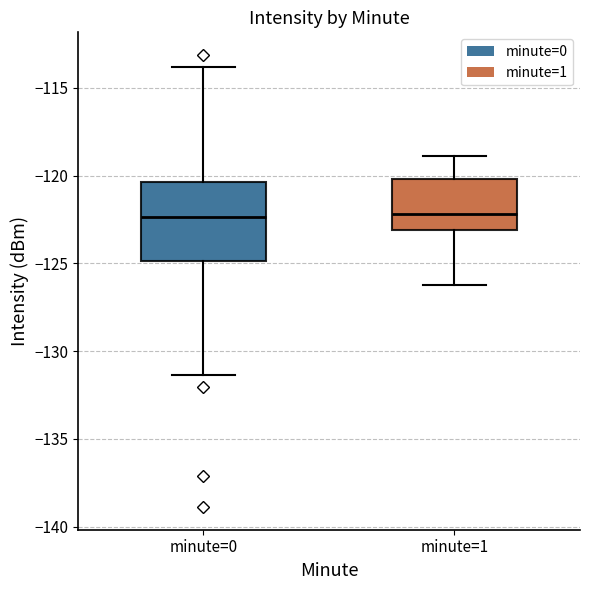

Reading left to right, read every box against the y-axis: the position of its median line, the range the box covers, and the ends of its whiskers. The values are not printed on the chart, so give them approximately, as read against the axis.

minute=0: median -122.5, box -125.0 to -120.5, whiskers -131.5 to -114.0
minute=1: median -122.0, box -123.0 to -120.0, whiskers -126.0 to -119.0